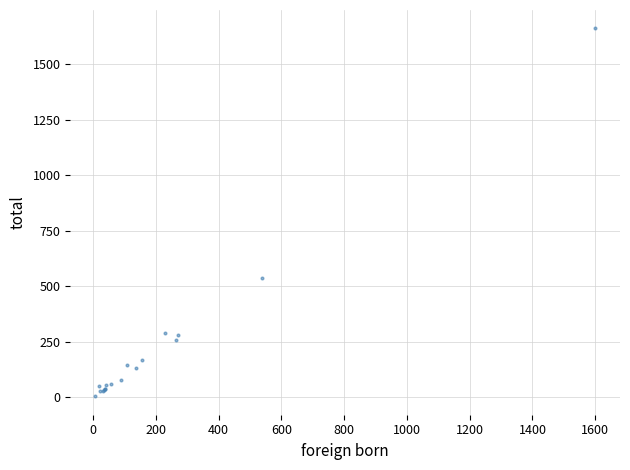

What Y value in the scatter plot is closest to 832?

536.6